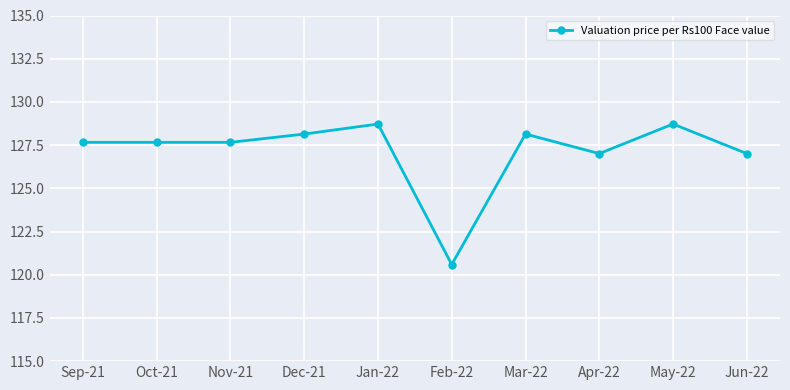

What is the ratio of the value at Apr-22 to the value at Jun-22?

1.0